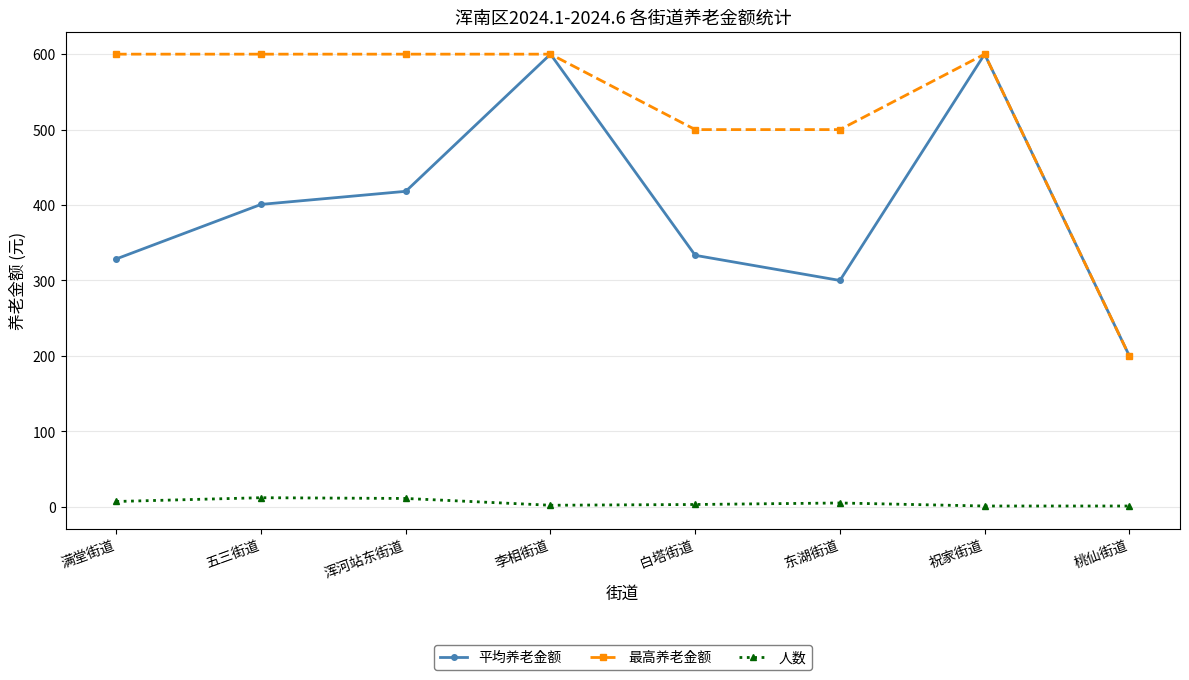

True or false: 人数 and 平均养老金额 cross at least once.

False